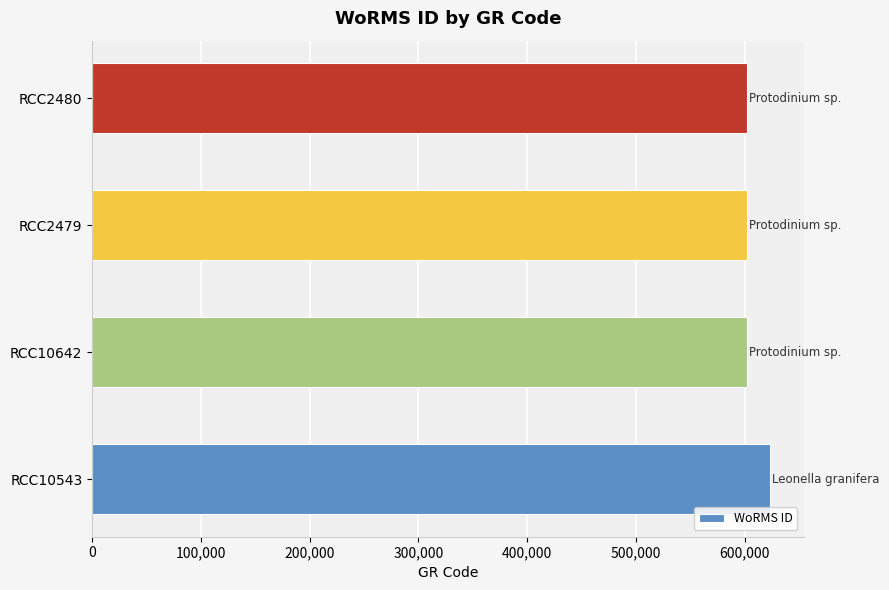

What is the sum of all values?

2428986